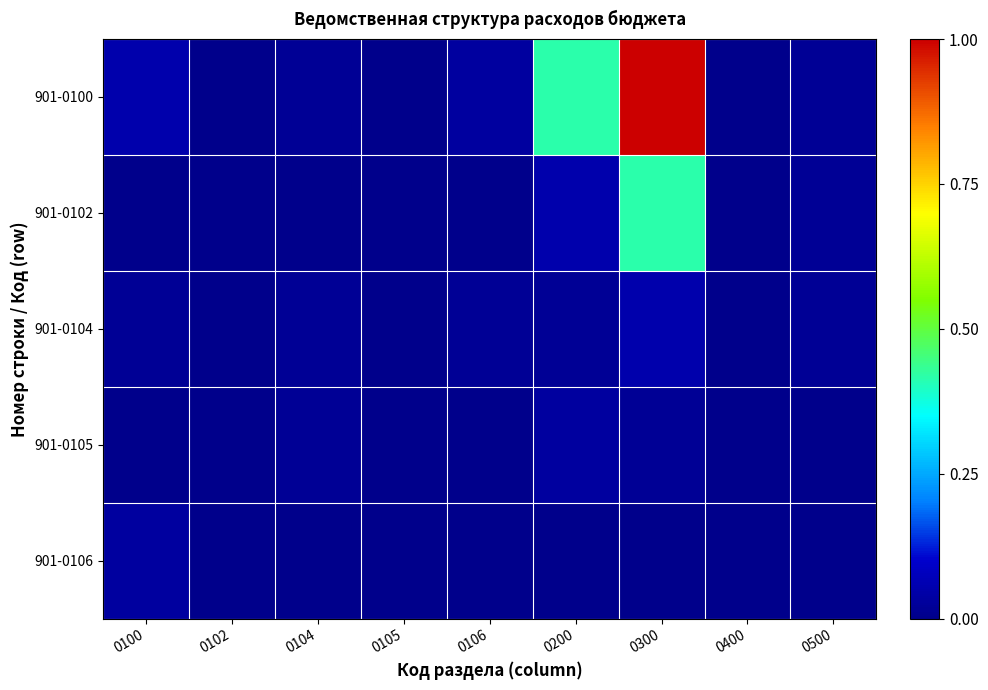

Which label corresponds to the smallest value in the chart?

0105